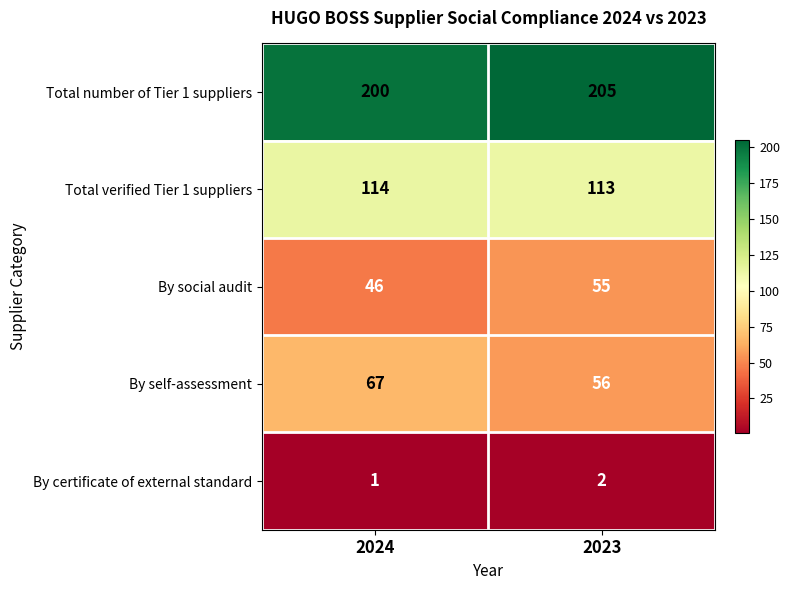

Reading left to right, what are all the values shown in this chart?

Total number of Tier 1 suppliers: 2024=200	2023=205
Total verified Tier 1 suppliers: 2024=114	2023=113
By social audit: 2024=46	2023=55
By self-assessment: 2024=67	2023=56
By certificate of external standard: 2024=1	2023=2